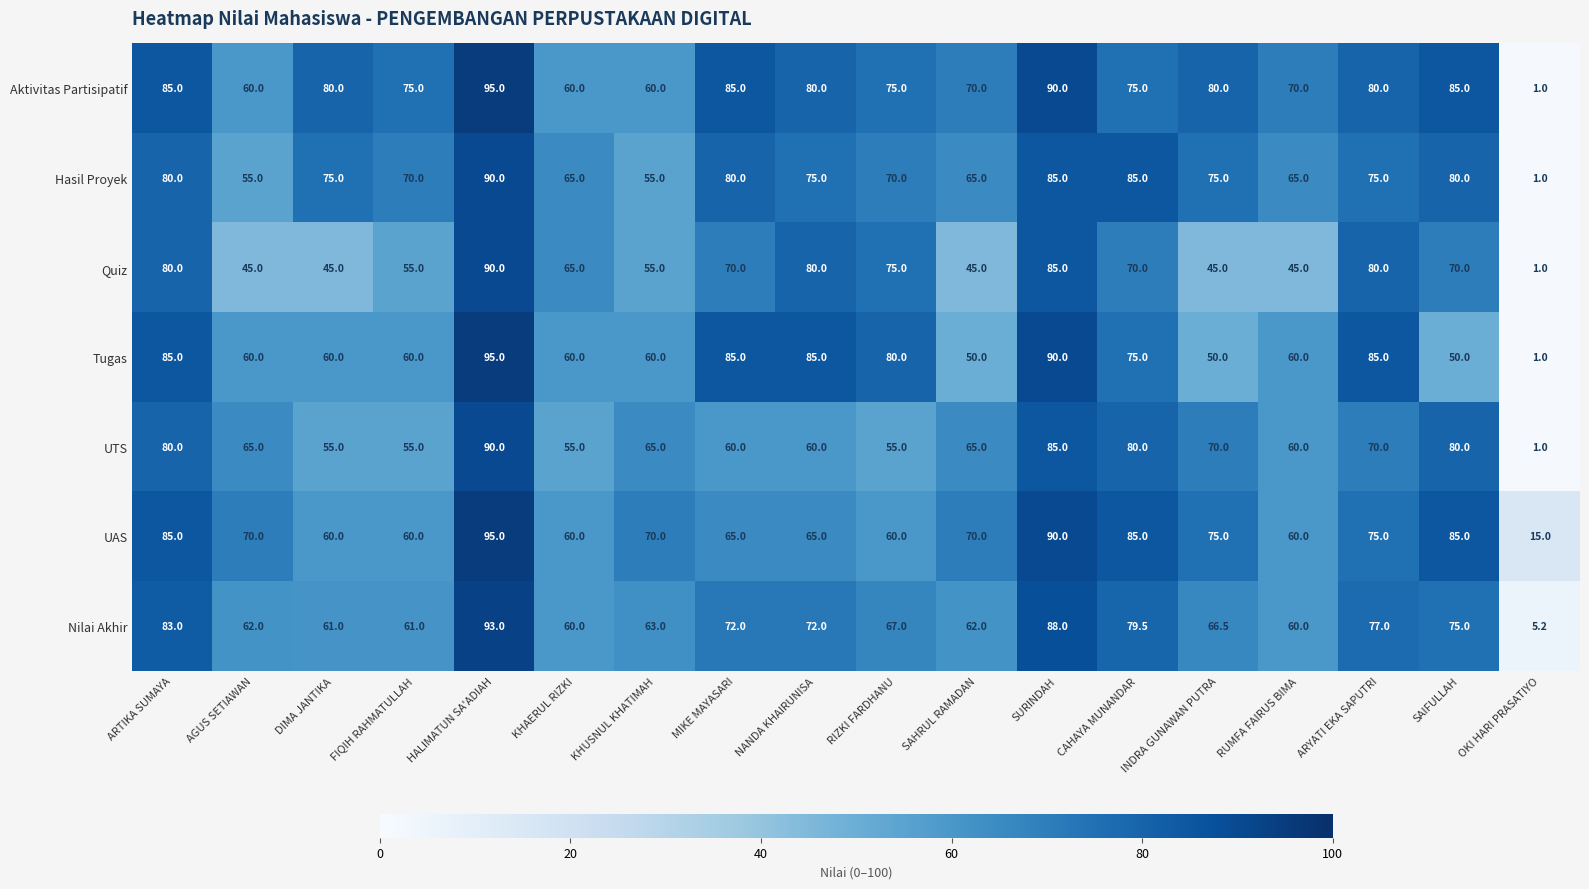

What is the difference between the maximum and minimum values in the Nilai Akhir series?

87.8